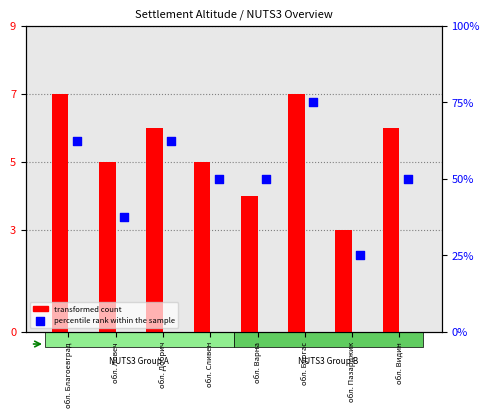

At how many categories does at least one series exceed 32?

7